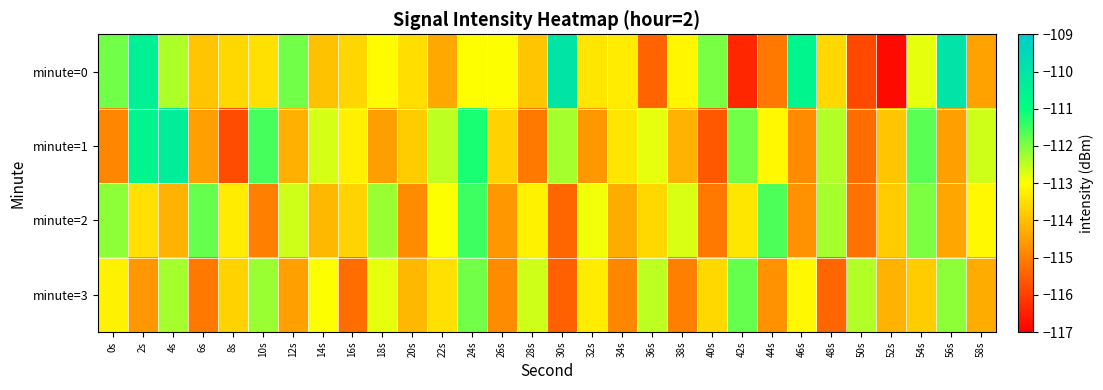

Reading right to left, list all the values displayed in this chart.

minute=0: 58s=-114.4	56s=-109.9	54s=-112.8	52s=-116.8	50s=-115.9	48s=-113.6	46s=-110.7	44s=-115.1	42s=-116.4	40s=-111.9	38s=-113.1	36s=-115.4	34s=-113.3	32s=-113.4	30s=-110.0	28s=-113.9	26s=-113.0	24s=-113.0	22s=-114.4	20s=-113.5	18s=-113.0	16s=-113.7	14s=-113.9	12s=-111.9	10s=-113.5	8s=-113.6	6s=-113.9	4s=-112.4	2s=-110.4	0s=-111.9
minute=1: 58s=-112.6	56s=-114.5	54s=-111.7	52s=-113.9	50s=-115.3	48s=-112.4	46s=-114.8	44s=-113.1	42s=-111.9	40s=-115.6	38s=-114.2	36s=-112.8	34s=-113.4	32s=-114.6	30s=-112.3	28s=-115.1	26s=-113.7	24s=-111.2	22s=-112.5	20s=-113.8	18s=-114.5	16s=-113.2	14s=-112.7	12s=-114.2	10s=-111.5	8s=-115.8	6s=-114.5	4s=-110.3	2s=-110.7	0s=-114.9
minute=2: 58s=-113.1	56s=-114.4	54s=-112.0	52s=-113.8	50s=-115.2	48s=-112.3	46s=-114.7	44s=-111.6	42s=-113.4	40s=-115.1	38s=-112.7	36s=-113.6	34s=-114.3	32s=-112.9	30s=-115.4	28s=-113.2	26s=-114.6	24s=-111.5	22s=-113.0	20s=-114.8	18s=-112.2	16s=-113.7	14s=-114.1	12s=-112.6	10s=-115.0	8s=-113.3	6s=-111.8	4s=-114.2	2s=-113.5	0s=-112.1
minute=3: 58s=-114.3	56s=-112.1	54s=-113.8	52s=-114.2	50s=-112.4	48s=-115.4	46s=-113.1	44s=-114.7	42s=-111.8	40s=-113.6	38s=-115.0	36s=-112.5	34s=-114.9	32s=-113.3	30s=-115.5	28s=-112.6	26s=-114.8	24s=-111.9	22s=-113.5	20s=-114.1	18s=-112.8	16s=-115.3	14s=-113.0	12s=-114.5	10s=-112.2	8s=-113.7	6s=-115.1	4s=-112.3	2s=-114.6	0s=-113.2